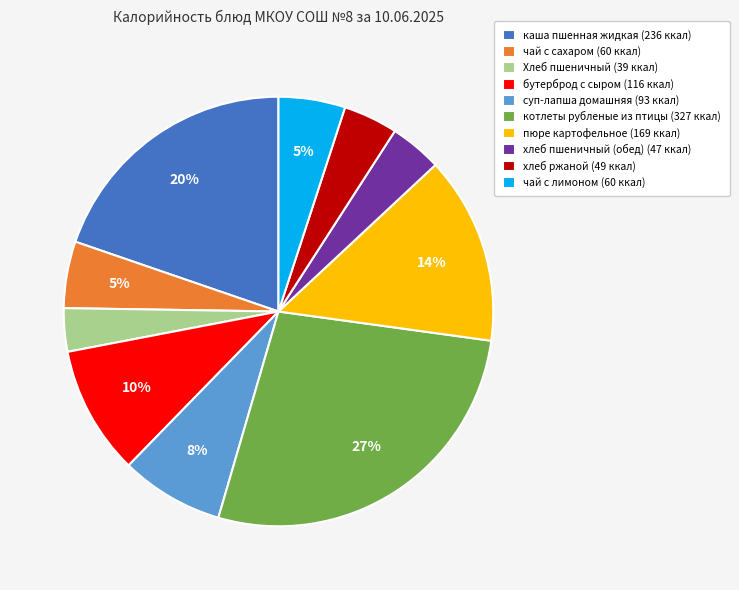

The бутерброд с сыром slice represents 10% of the pie. True or false?

True